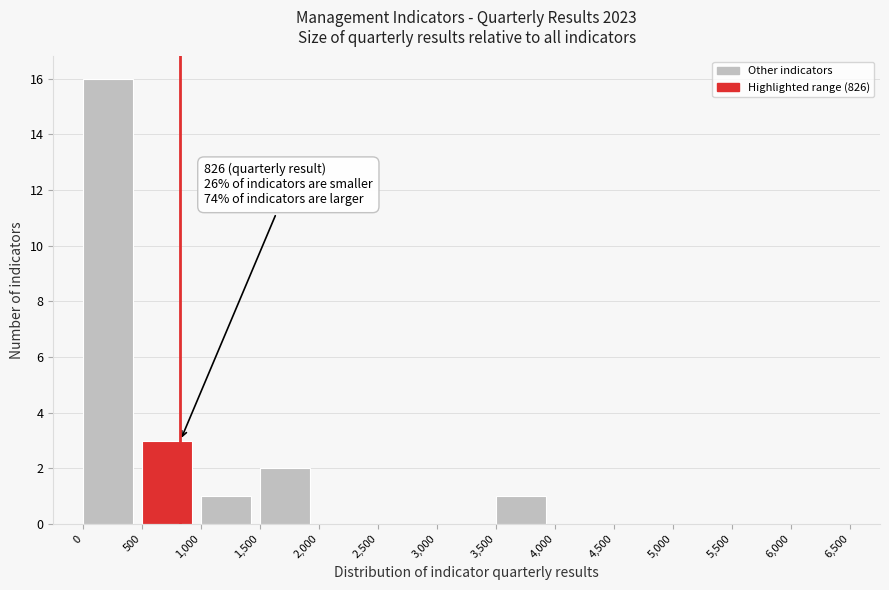

Over which range of the x-axis is the bar tallest?

0 to 500